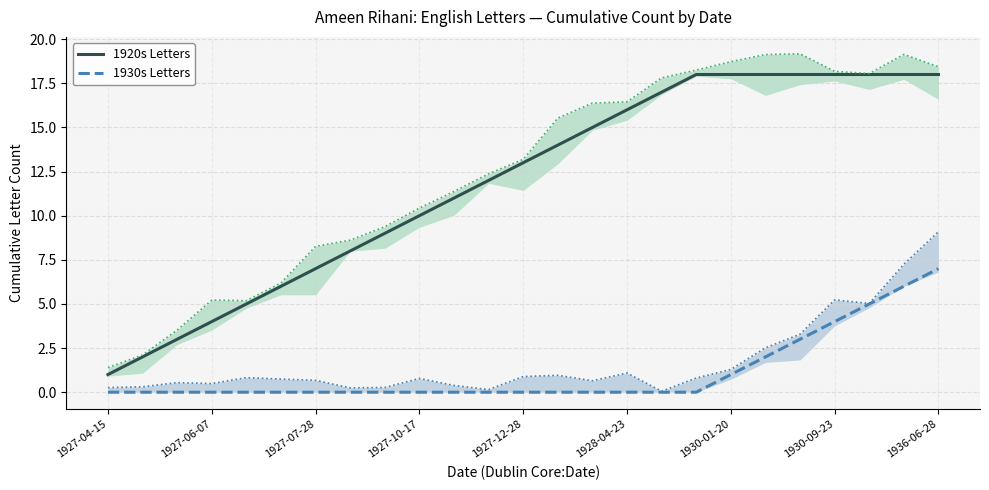

What is the value of the 1920s Letters point at the 12th from the left?

12